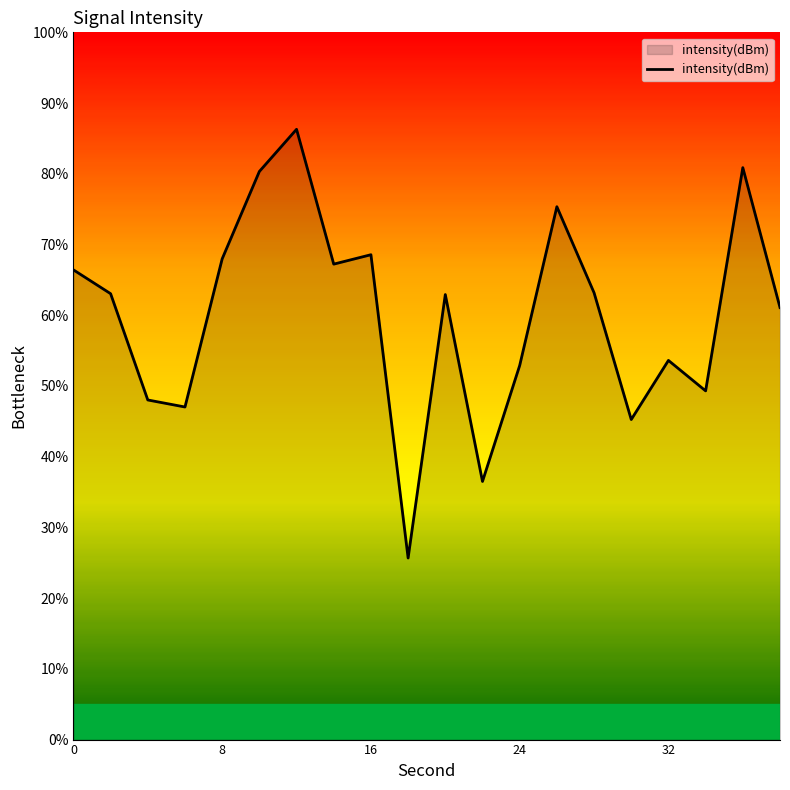

What is the greatest value displayed?

86.3